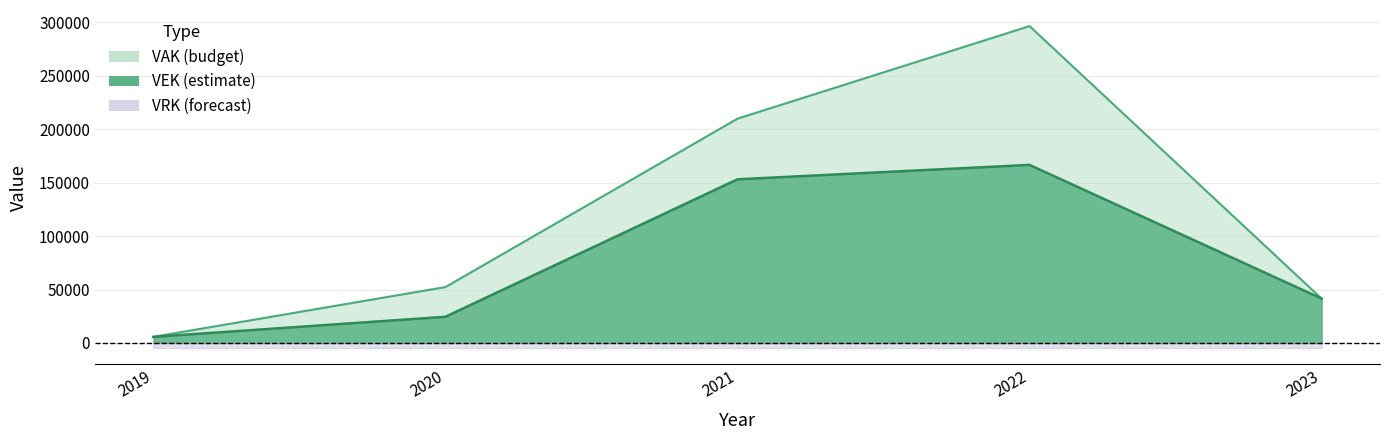

What value does the VEK series have at 2022, to the nearest 10?

166630